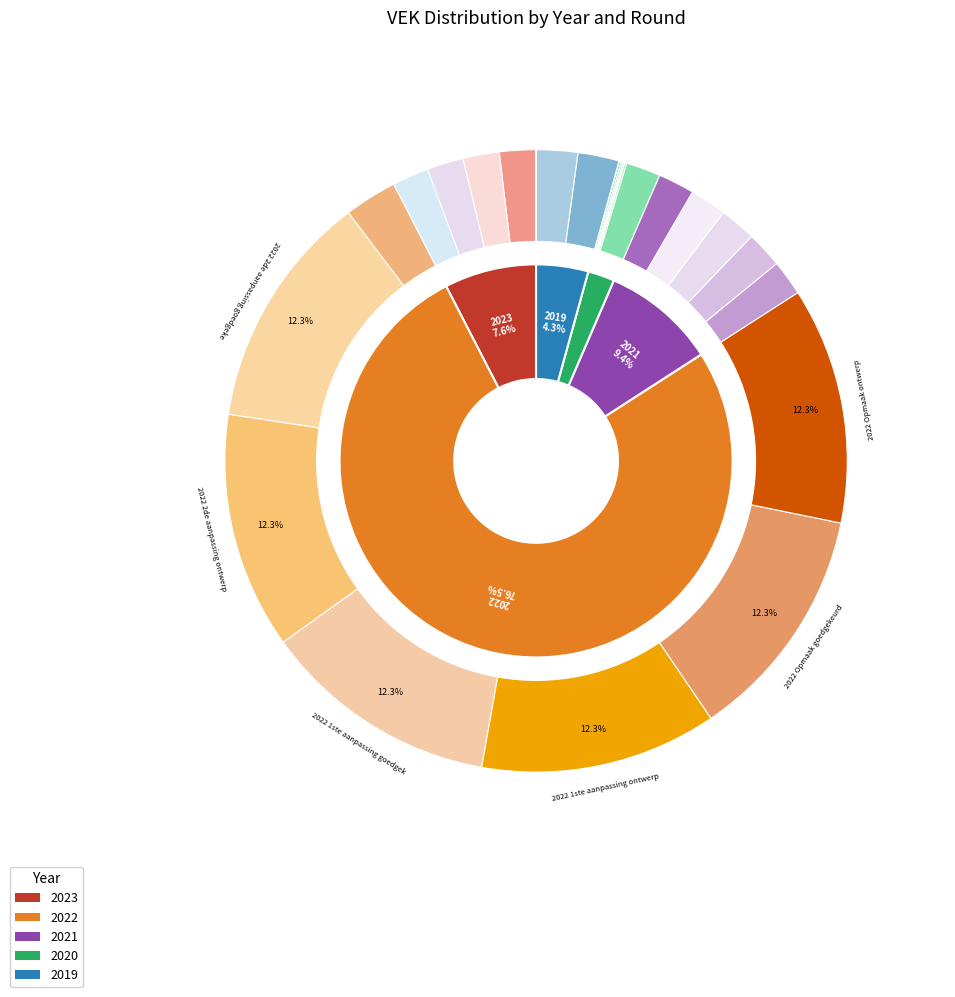

Rank the categories by value from lowest to highest.

2020 Opmaak goedgekeurd, 2020 Opmaak ontwerp, 2019 opmaak goedgekeurd, 2019 opmaak ontwerp, 2020 2de aanpassing goedgekeurd, 2020 2de aanpassing ontwerp, 2020 1ste aanpassing goedgekeurd, 2020 1ste aanpassing ontwerp, 2020 uitvoering, 2021 uitvoering, 2023 1ste aanpassing goedgekeurd, 2023 1ste aanpassing ontwerp, 2023 Opmaak goedgekeurd, 2023 Opmaak ontwerp, 2021 1ste aanpassing goedgekeurd, 2021 1ste aanpassing ontwerp, 2021 Opmaak goedgekeurd, 2021 Opmaak ontwerp, 2019 1ste aanpassing goedgekeurd, 2019 1ste aanpassing ontwerp, 2022 uitvoering, 2022 2de aanpassing goedgekeurd, 2022 2de aanpassing ontwerp, 2022 1ste aanpassing goedgekeurd, 2022 1ste aanpassing ontwerp, 2022 Opmaak goedgekeurd, 2022 Opmaak ontwerp